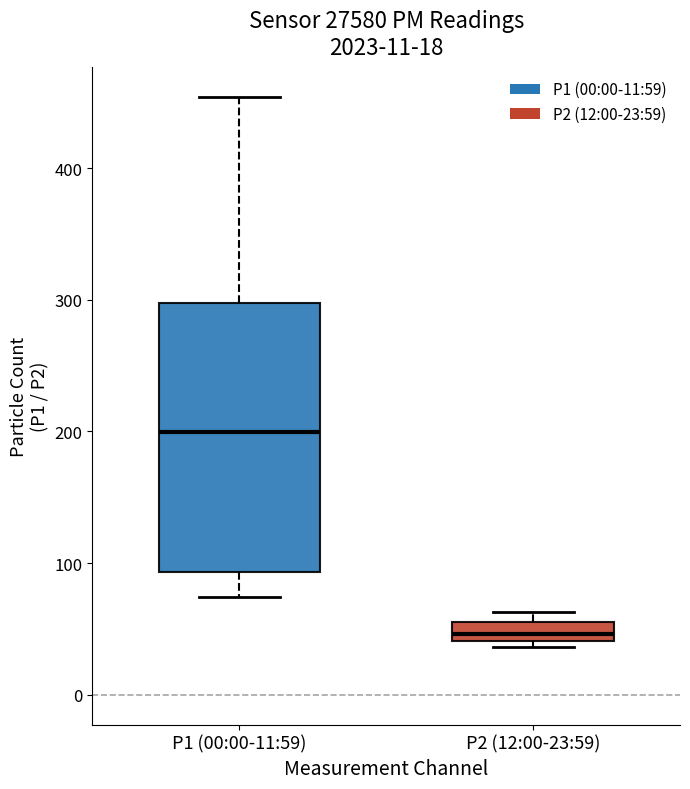

Which box's median line is the highest?

P1 (00:00-11:59)